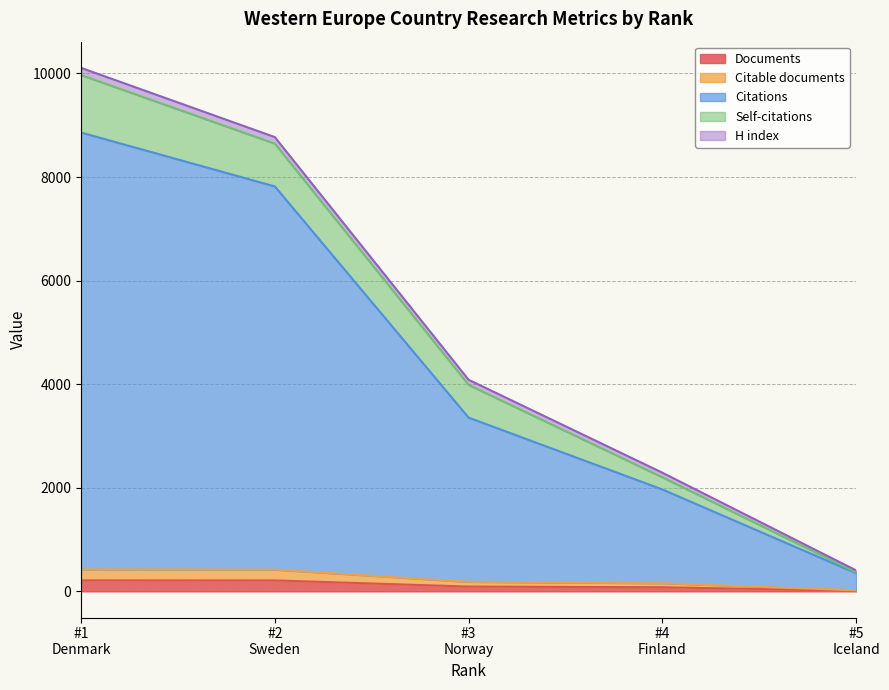

What is the average value of the Citations series?

4471